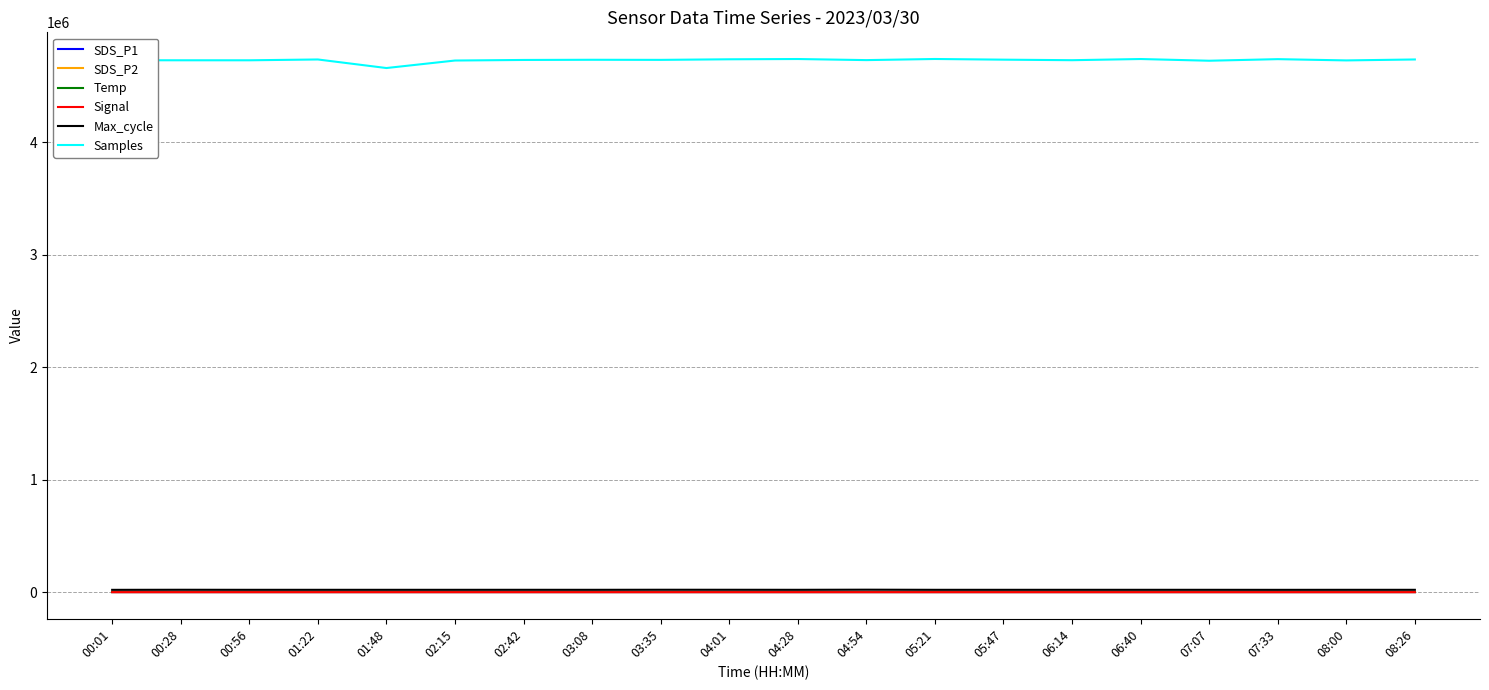

True or false: SDS_P1 and Samples cross at least once.

False